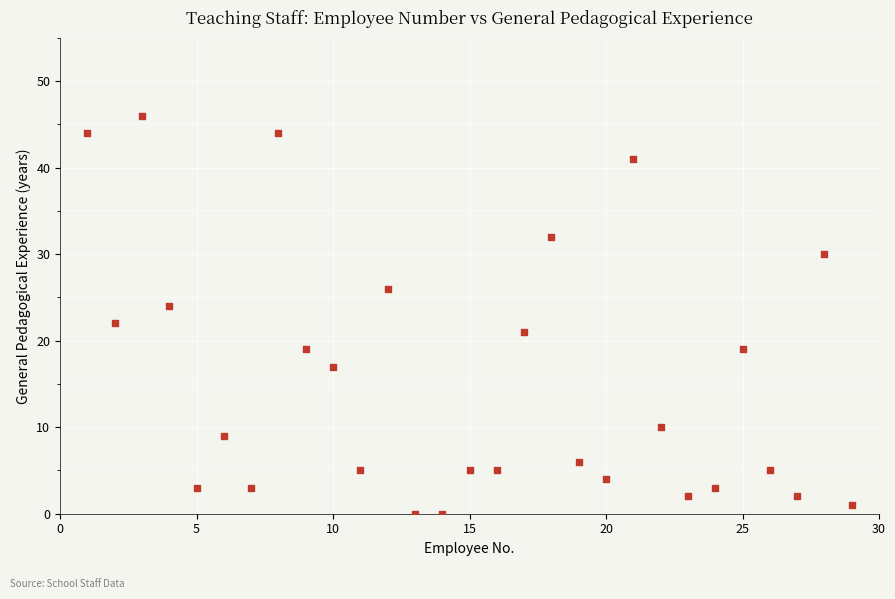

What is the range of Y values (max minus min)?

46